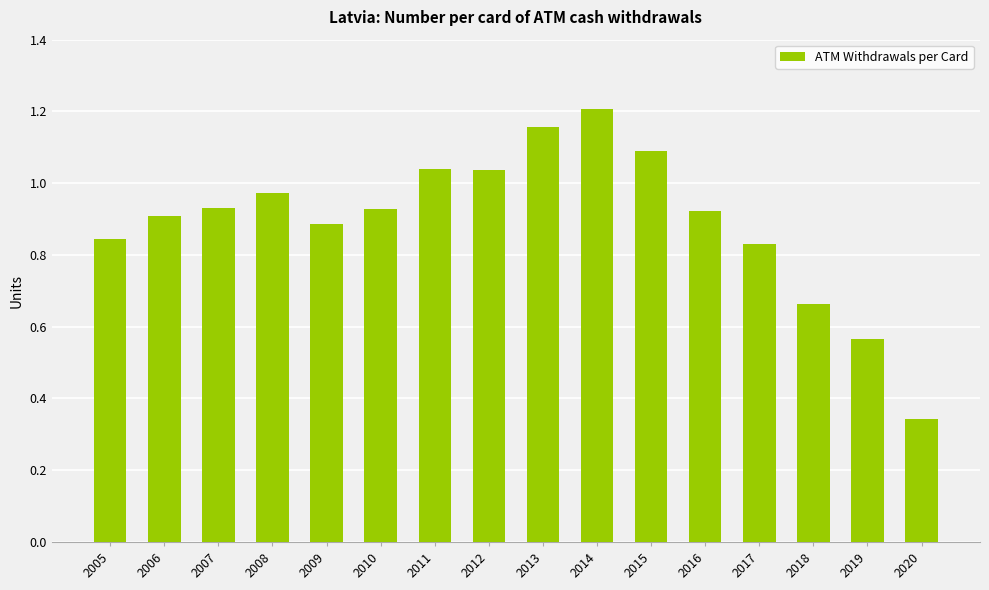

Is it true that the value at 2011 is 0.2?

False